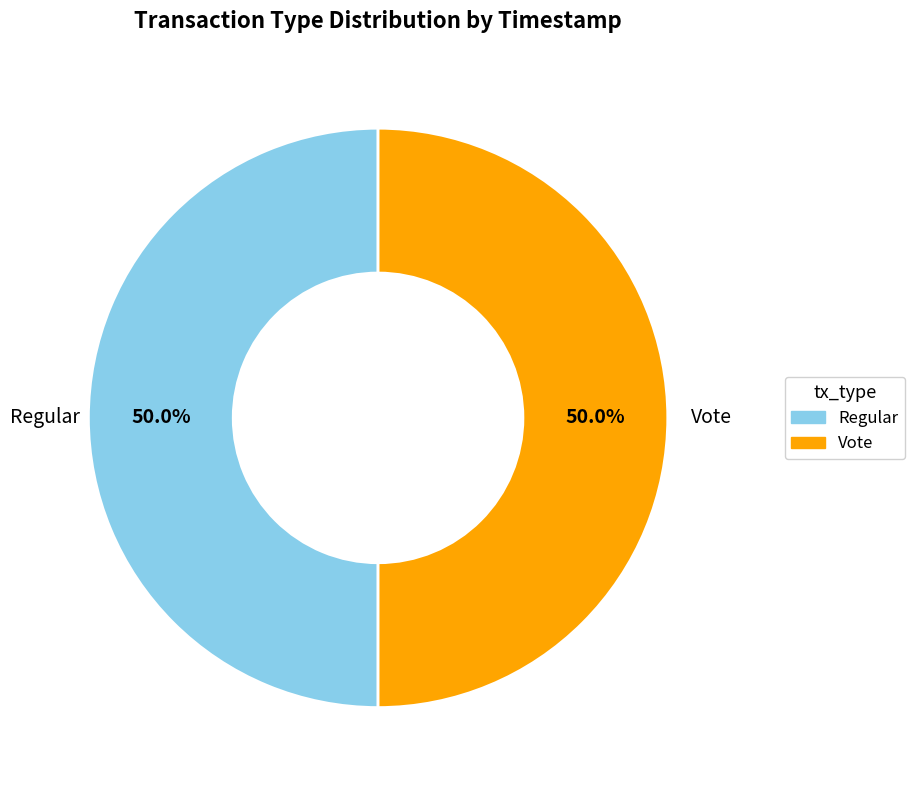

Approximately how many times larger is the value at Vote compared to Regular?

1.0